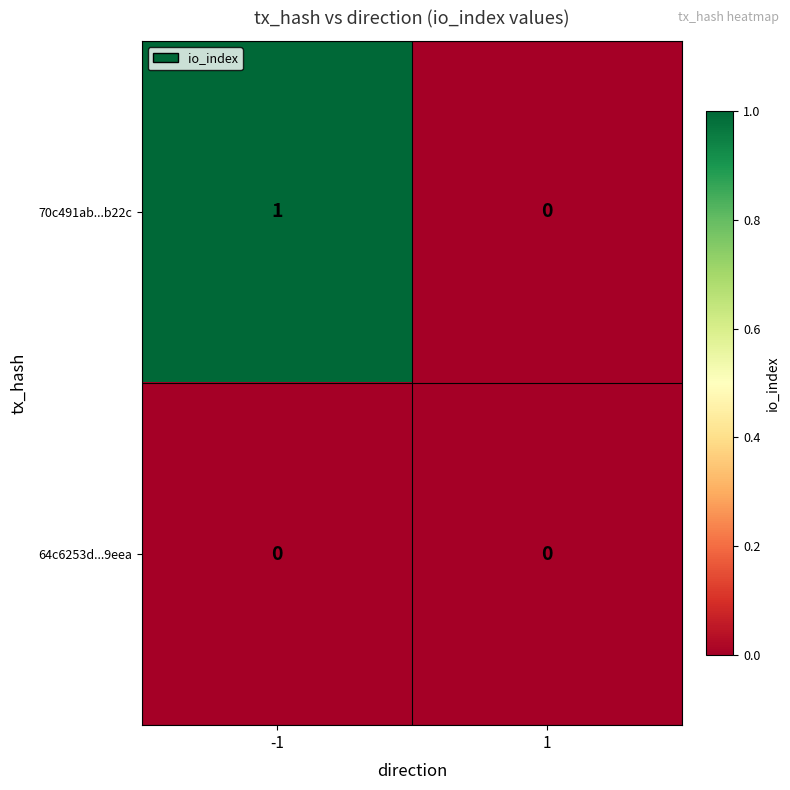

Reading left to right, list all the values displayed in this chart.

70c491ab...b22c: -1=1	1=0
64c6253d...9eea: -1=0	1=0